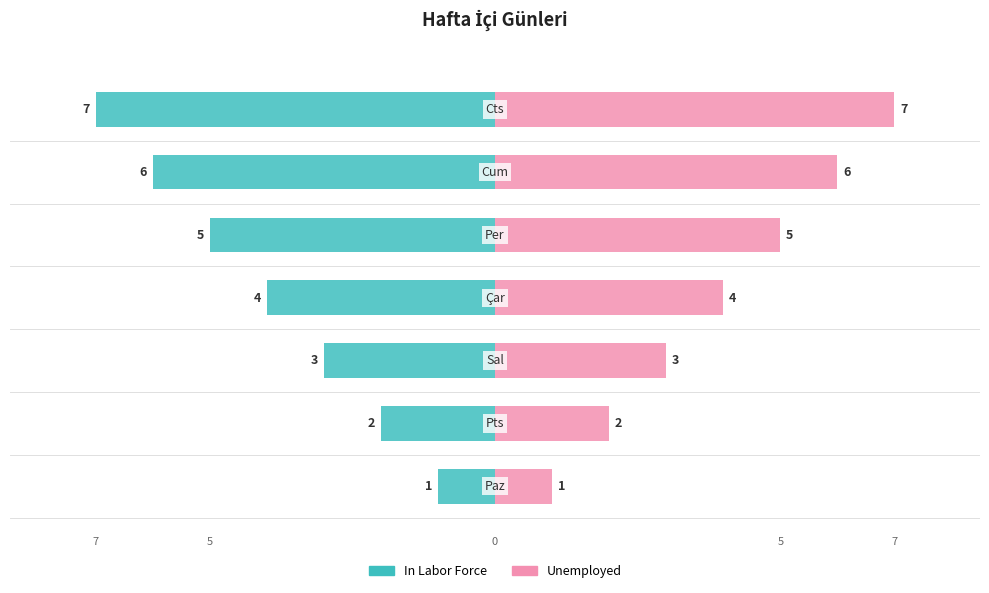

The Unemployed series shows 8 at 4. True or false?

False